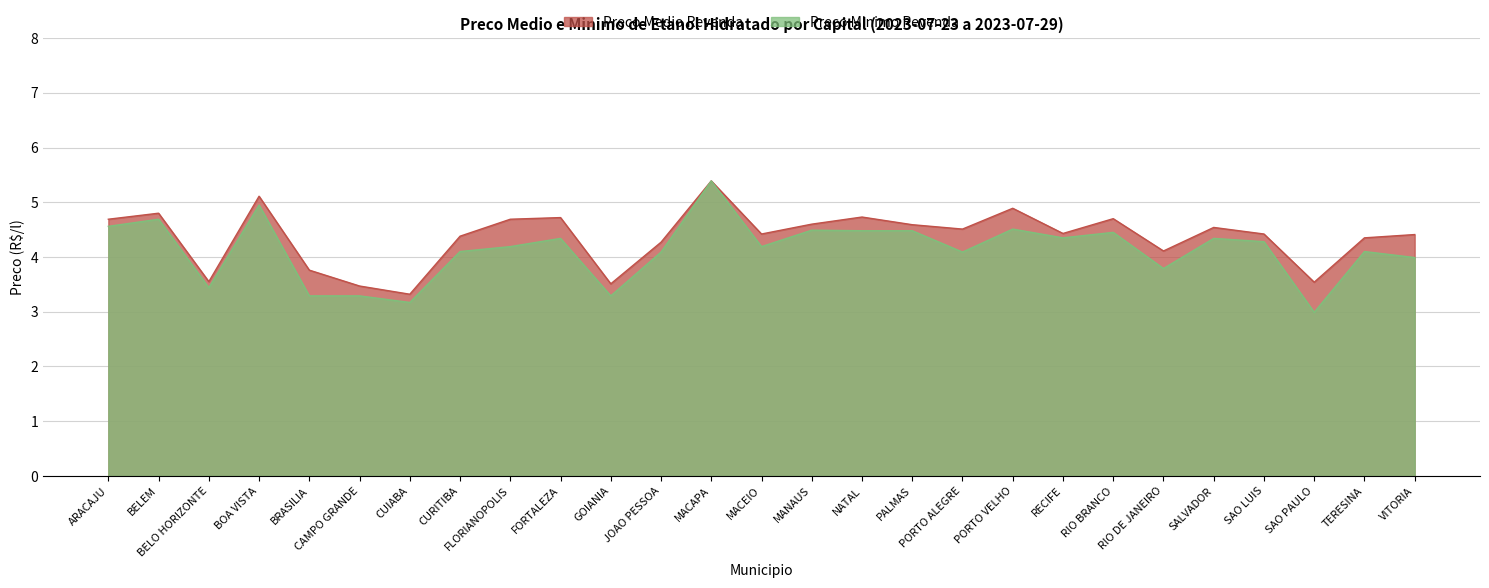

Reading left to right, list all the values displayed in this chart.

Preco Medio Revenda: 4.7	4.8	3.5	5.1	3.8	3.5	3.3	4.4	4.7	4.7	3.5	4.3	5.4	4.4	4.6	4.7	4.6	4.5	4.9	4.4	4.7	4.1	4.5	4.4	3.5	4.3	4.4
Preco Minimo Revenda: 4.6	4.7	3.4	5.0	3.3	3.3	3.2	4.1	4.2	4.3	3.3	4.1	5.4	4.2	4.5	4.5	4.5	4.1	4.5	4.3	4.5	3.8	4.3	4.3	3.0	4.1	4.0